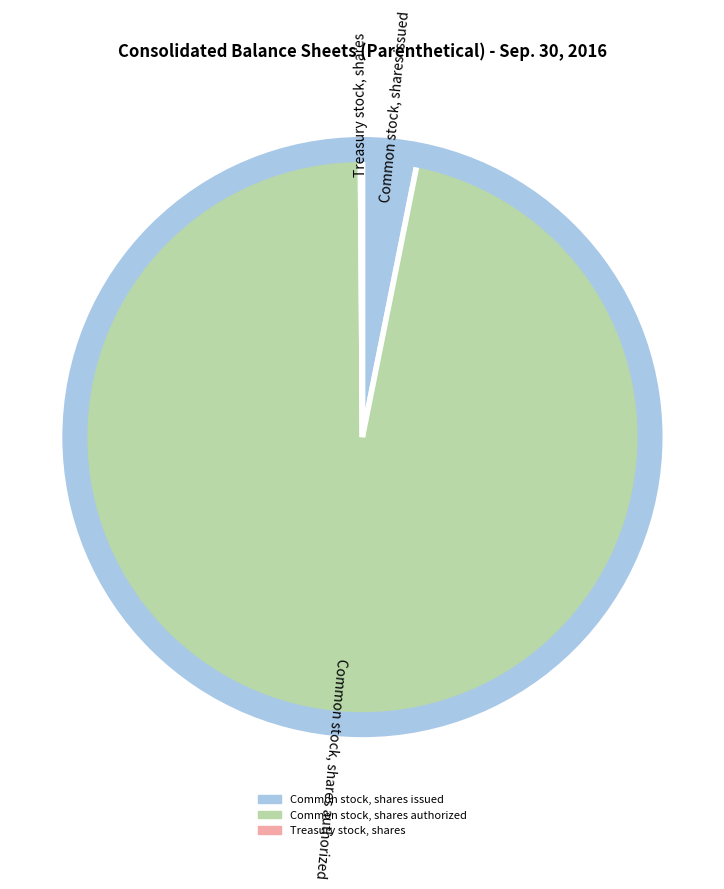

True or false: Common stock, shares issued accounts for 3% of the total.

True